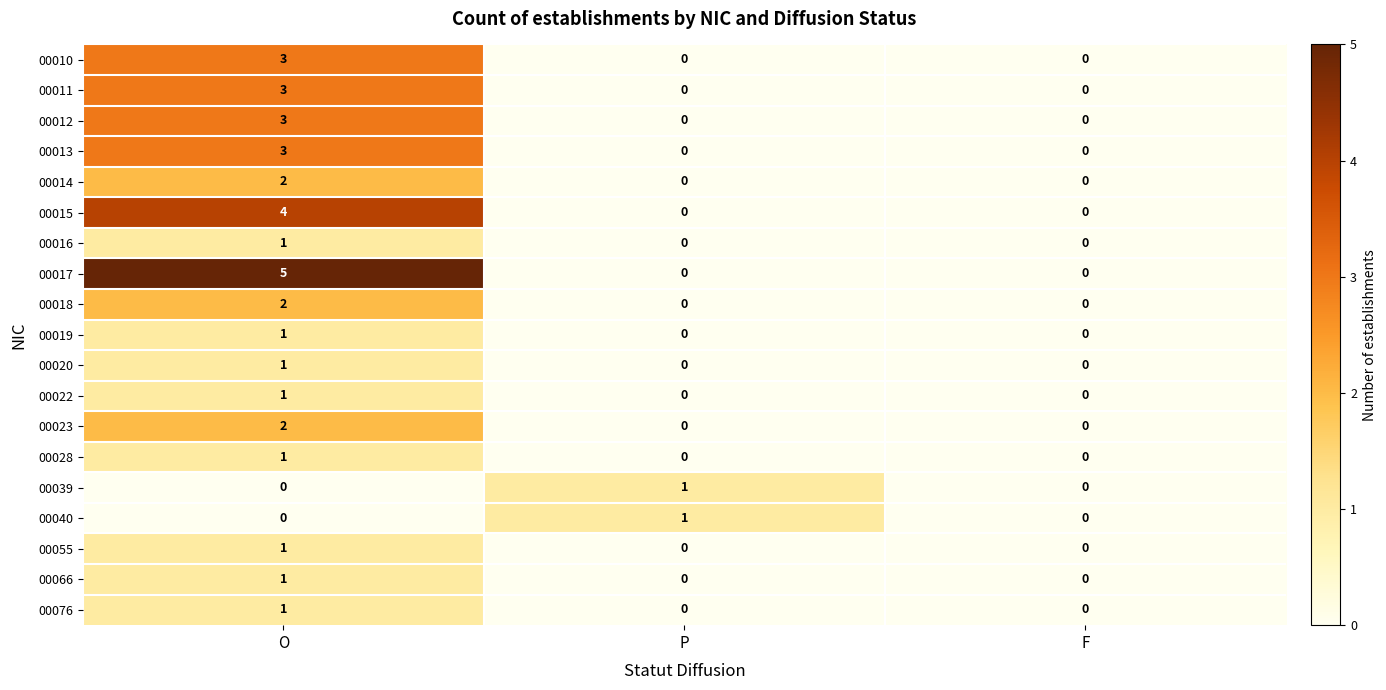

At which category is the sum across all series the highest?

O